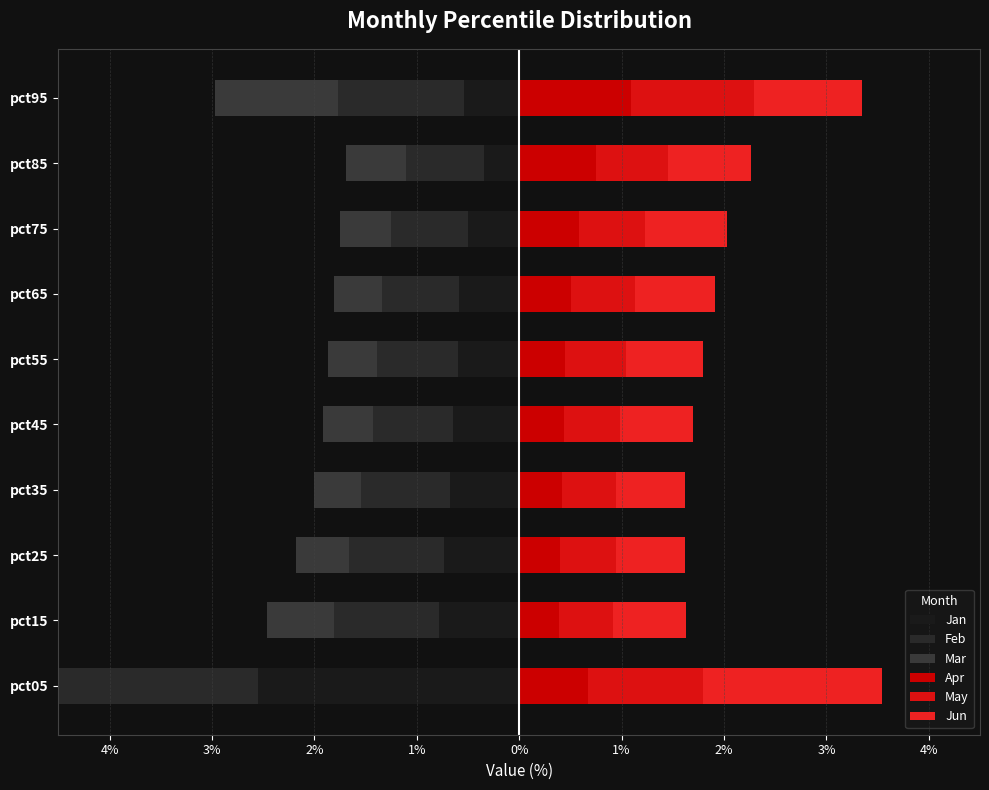

Is it true that Jun equals 0.3 at pct35?

False